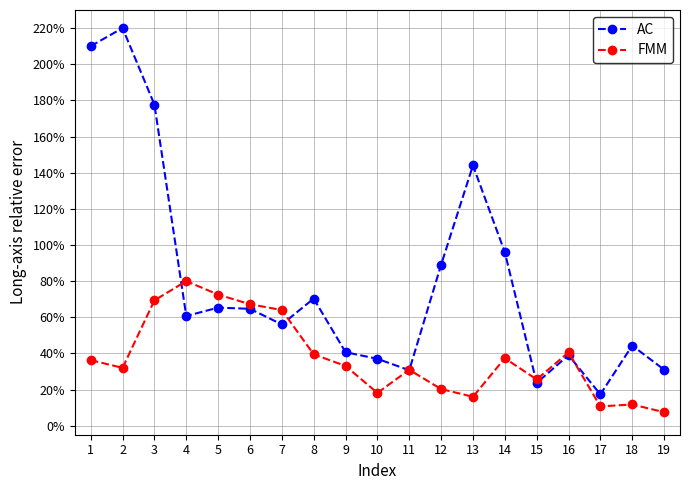

What is the sum of all AC values?

1517.3